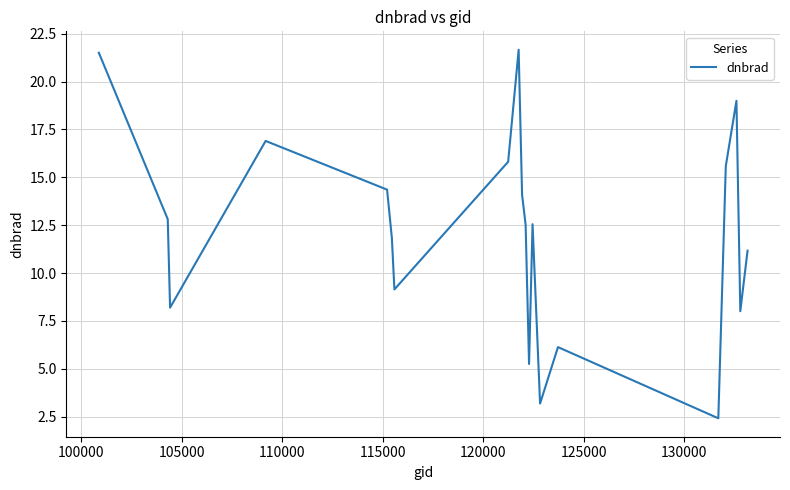

What is the minimum value shown in the chart?

2.4